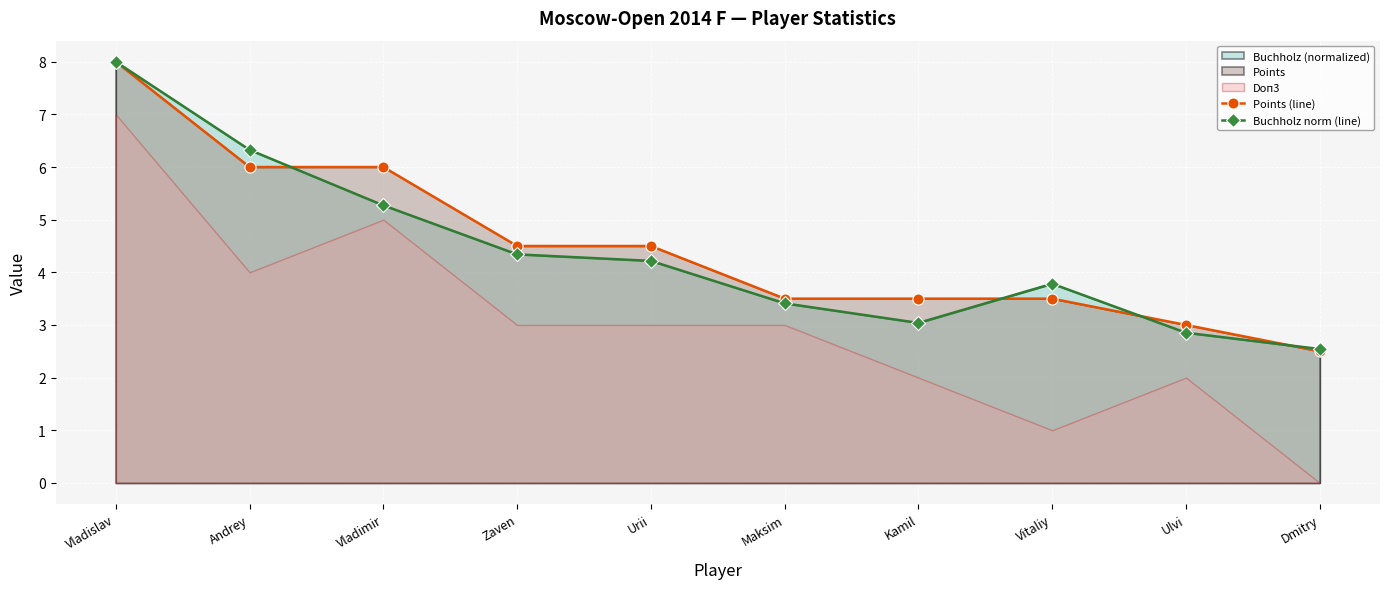

Which series changed the most between Vitaliy and Dmitry?

Buchholz norm (line)